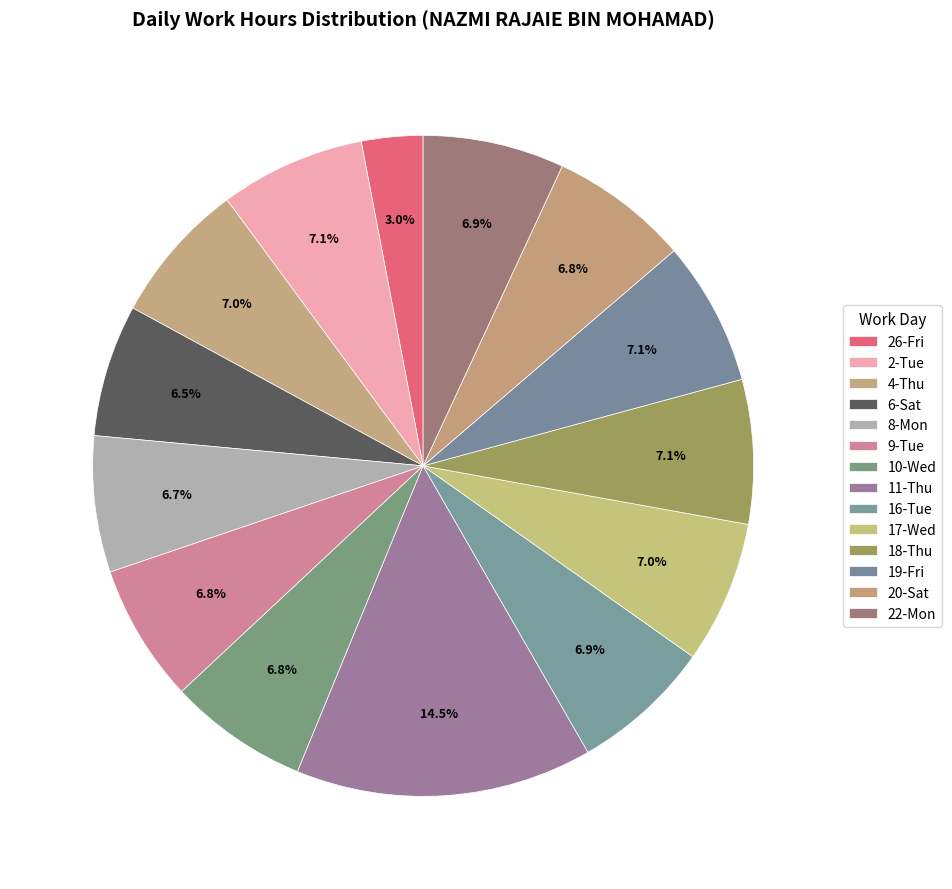

How many slices are in this pie chart?

14